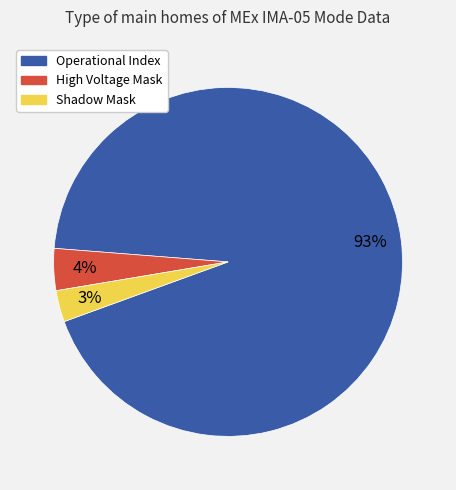

To the nearest percent, what is the average slice percentage?

33%